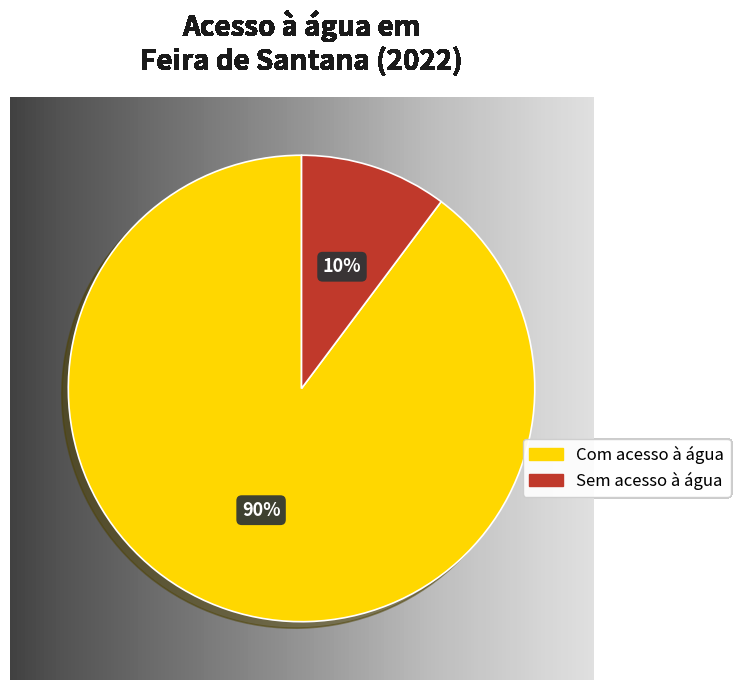

Rank the categories by value from highest to lowest.

Com acesso à água, Sem acesso à água